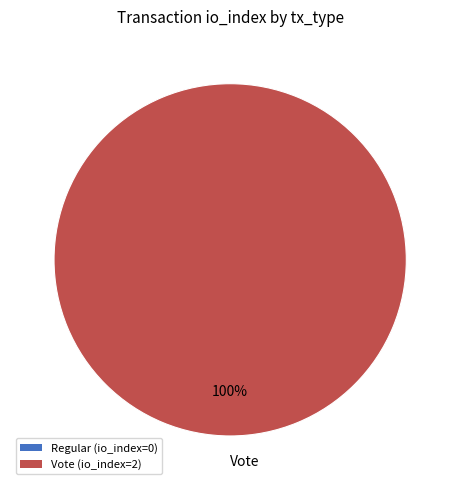

Which category accounts for the majority?

Vote